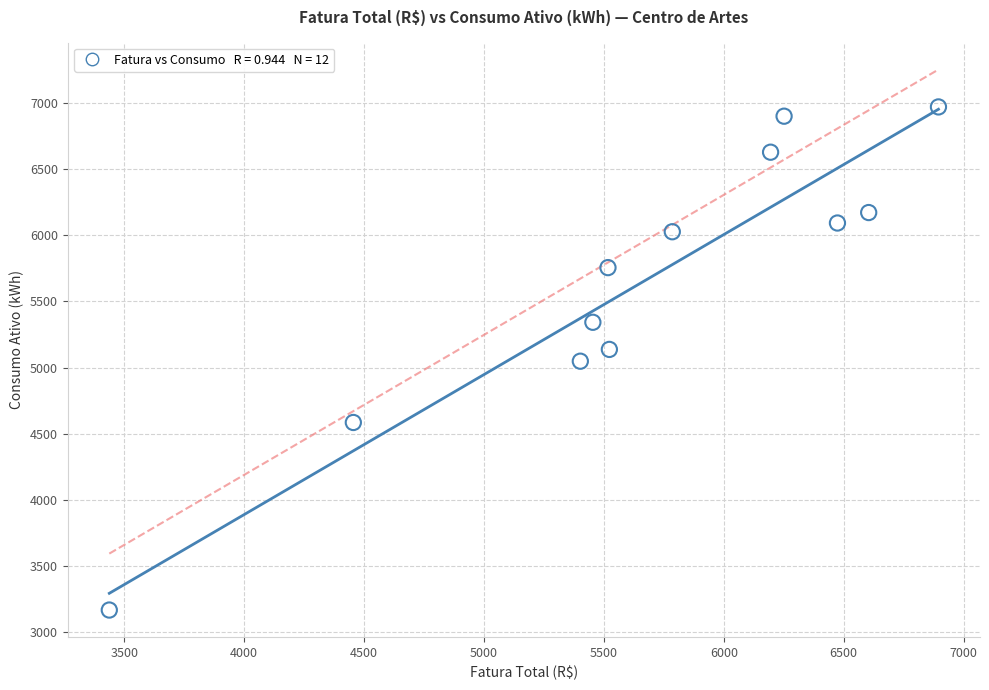

What is the average Y value?

5652